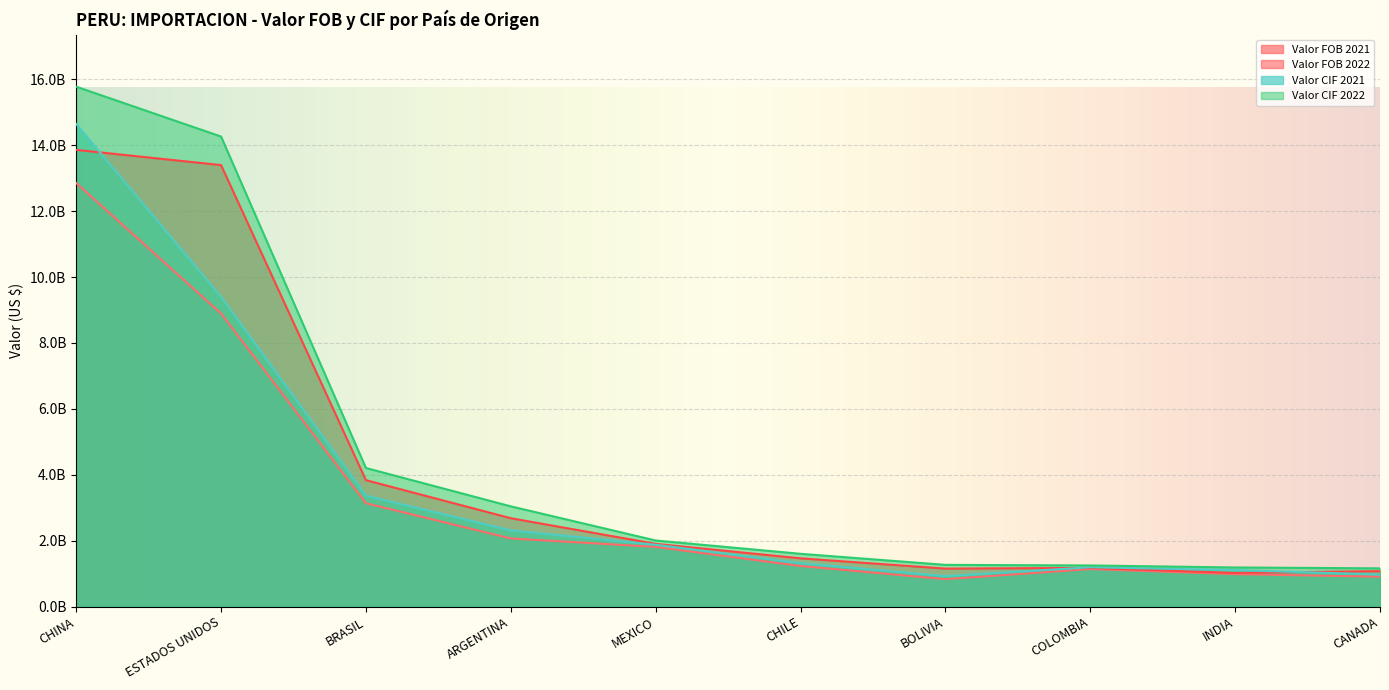

What is the average value of the Valor FOB 2022 series?

4156836454.4